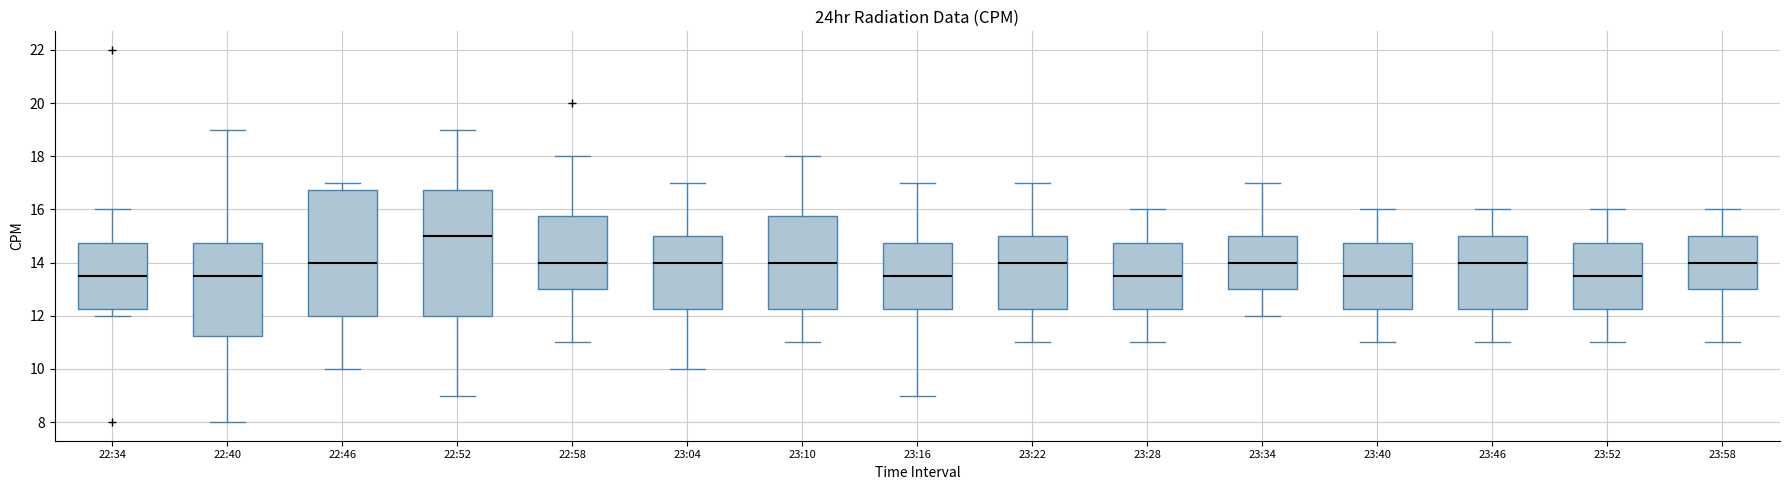

Reading left to right, read every box against the y-axis: the position of its median line, the range the box covers, and the ends of its whiskers. The values are not printed on the chart, so give them approximately, as read against the axis.

22:34: median 13.6, box 12.2 to 14.8, whiskers 12.0 to 16.0
22:40: median 13.6, box 11.2 to 14.8, whiskers 8.0 to 19.0
22:46: median 14.0, box 12.0 to 16.8, whiskers 10.0 to 17.0
22:52: median 15.0, box 12.0 to 16.8, whiskers 9.0 to 19.0
22:58: median 14.0, box 13.0 to 15.8, whiskers 11.0 to 18.0
23:04: median 14.0, box 12.2 to 15.0, whiskers 10.0 to 17.0
23:10: median 14.0, box 12.2 to 15.8, whiskers 11.0 to 18.0
23:16: median 13.6, box 12.2 to 14.8, whiskers 9.0 to 17.0
23:22: median 14.0, box 12.2 to 15.0, whiskers 11.0 to 17.0
23:28: median 13.6, box 12.2 to 14.8, whiskers 11.0 to 16.0
23:34: median 14.0, box 13.0 to 15.0, whiskers 12.0 to 17.0
23:40: median 13.6, box 12.2 to 14.8, whiskers 11.0 to 16.0
23:46: median 14.0, box 12.2 to 15.0, whiskers 11.0 to 16.0
23:52: median 13.6, box 12.2 to 14.8, whiskers 11.0 to 16.0
23:58: median 14.0, box 13.0 to 15.0, whiskers 11.0 to 16.0